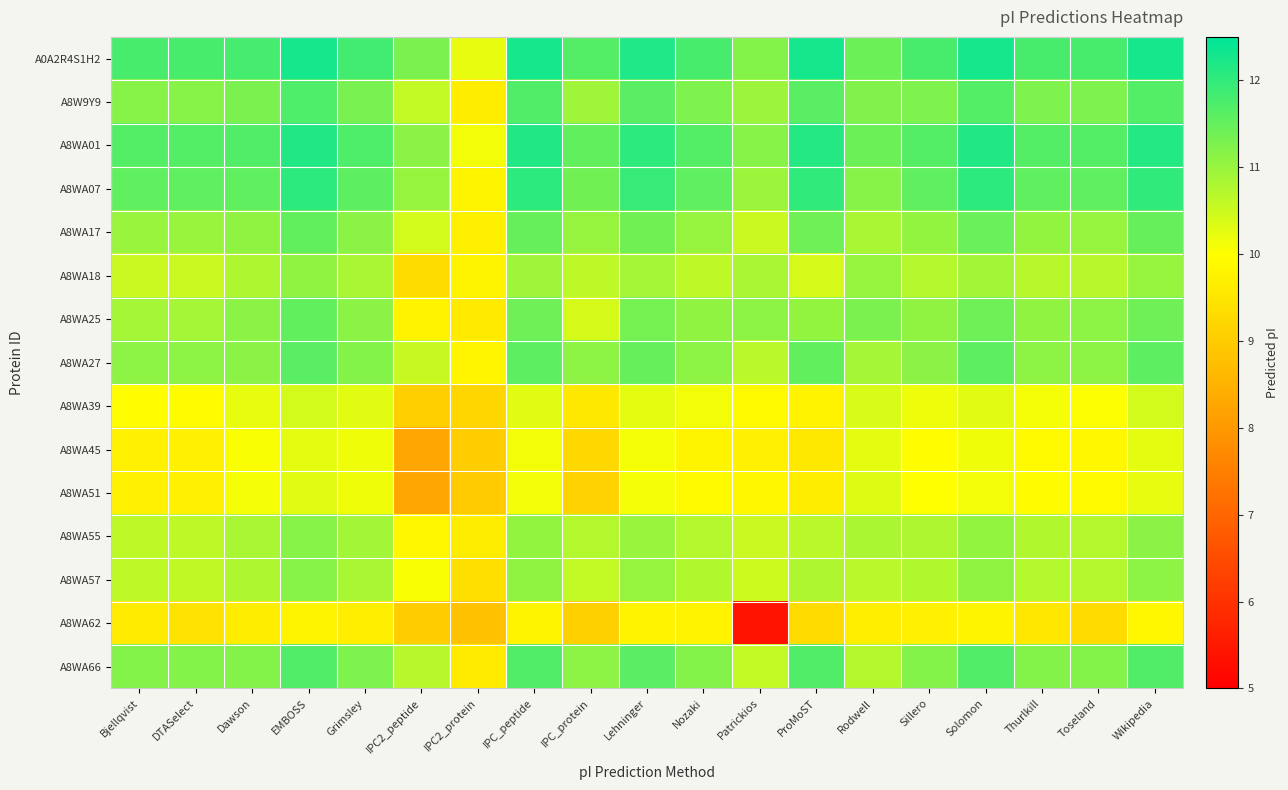

Reading right to left, list all the values displayed in this chart.

A0A2R4S1H2: Wikipedia=12.3	Toseland=11.8	Thurlkill=11.8	Solomon=12.3	Sillero=11.8	Rodwell=11.4	ProMoST=12.3	Patrickios=11.2	Nozaki=11.8	Lehninger=12.2	IPC_protein=11.7	IPC_peptide=12.3	IPC2_protein=10.2	IPC2_peptide=11.3	Grimsley=11.8	EMBOSS=12.3	Dawson=11.8	DTASelect=11.8	Bjellqvist=11.8
A8W9Y9: Wikipedia=11.7	Toseland=11.3	Thurlkill=11.3	Solomon=11.7	Sillero=11.3	Rodwell=11.2	ProMoST=11.6	Patrickios=10.9	Nozaki=11.3	Lehninger=11.6	IPC_protein=10.9	IPC_peptide=11.7	IPC2_protein=9.6	IPC2_peptide=10.6	Grimsley=11.3	EMBOSS=11.7	Dawson=11.3	DTASelect=11.2	Bjellqvist=11.2
A8WA01: Wikipedia=12.1	Toseland=11.7	Thurlkill=11.7	Solomon=12.1	Sillero=11.7	Rodwell=11.4	ProMoST=12.1	Patrickios=11.2	Nozaki=11.7	Lehninger=12.0	IPC_protein=11.5	IPC_peptide=12.1	IPC2_protein=10.1	IPC2_peptide=11.1	Grimsley=11.7	EMBOSS=12.2	Dawson=11.7	DTASelect=11.7	Bjellqvist=11.7
A8WA07: Wikipedia=12.0	Toseland=11.5	Thurlkill=11.5	Solomon=12.0	Sillero=11.5	Rodwell=11.2	ProMoST=12.0	Patrickios=10.9	Nozaki=11.5	Lehninger=11.9	IPC_protein=11.4	IPC_peptide=12.0	IPC2_protein=9.8	IPC2_peptide=11.0	Grimsley=11.6	EMBOSS=12.0	Dawson=11.5	DTASelect=11.5	Bjellqvist=11.5
A8WA17: Wikipedia=11.5	Toseland=11.0	Thurlkill=11.0	Solomon=11.5	Sillero=11.0	Rodwell=10.8	ProMoST=11.4	Patrickios=10.5	Nozaki=11.0	Lehninger=11.4	IPC_protein=11.0	IPC_peptide=11.5	IPC2_protein=9.7	IPC2_peptide=10.4	Grimsley=11.1	EMBOSS=11.5	Dawson=11.1	DTASelect=11.0	Bjellqvist=11.0
A8WA18: Wikipedia=11.0	Toseland=10.7	Thurlkill=10.7	Solomon=10.9	Sillero=10.7	Rodwell=11.0	ProMoST=10.4	Patrickios=10.8	Nozaki=10.6	Lehninger=10.9	IPC_protein=10.6	IPC_peptide=10.9	IPC2_protein=9.8	IPC2_peptide=9.3	Grimsley=10.8	EMBOSS=11.1	Dawson=10.8	DTASelect=10.5	Bjellqvist=10.5
A8WA25: Wikipedia=11.4	Toseland=11.1	Thurlkill=11.1	Solomon=11.4	Sillero=11.1	Rodwell=11.3	ProMoST=11.0	Patrickios=11.1	Nozaki=11.1	Lehninger=11.3	IPC_protein=10.4	IPC_peptide=11.4	IPC2_protein=9.6	IPC2_peptide=9.8	Grimsley=11.1	EMBOSS=11.5	Dawson=11.1	DTASelect=10.9	Bjellqvist=10.9
A8WA27: Wikipedia=11.6	Toseland=11.1	Thurlkill=11.1	Solomon=11.6	Sillero=11.1	Rodwell=10.9	ProMoST=11.5	Patrickios=10.7	Nozaki=11.1	Lehninger=11.5	IPC_protein=11.1	IPC_peptide=11.6	IPC2_protein=9.8	IPC2_peptide=10.5	Grimsley=11.2	EMBOSS=11.6	Dawson=11.1	DTASelect=11.1	Bjellqvist=11.1
A8WA39: Wikipedia=10.4	Toseland=10.0	Thurlkill=10.1	Solomon=10.3	Sillero=10.2	Rodwell=10.4	ProMoST=9.8	Patrickios=9.9	Nozaki=10.1	Lehninger=10.2	IPC_protein=9.6	IPC_peptide=10.3	IPC2_protein=9.2	IPC2_peptide=9.0	Grimsley=10.3	EMBOSS=10.4	Dawson=10.2	DTASelect=9.9	Bjellqvist=10.0
A8WA45: Wikipedia=10.2	Toseland=9.8	Thurlkill=9.9	Solomon=10.1	Sillero=10.0	Rodwell=10.2	ProMoST=9.6	Patrickios=9.7	Nozaki=9.8	Lehninger=10.1	IPC_protein=9.2	IPC_peptide=10.1	IPC2_protein=9.0	IPC2_peptide=8.3	Grimsley=10.1	EMBOSS=10.2	Dawson=10.1	DTASelect=9.7	Bjellqvist=9.7
A8WA51: Wikipedia=10.2	Toseland=9.9	Thurlkill=9.9	Solomon=10.1	Sillero=10.0	Rodwell=10.3	ProMoST=9.6	Patrickios=9.8	Nozaki=9.9	Lehninger=10.1	IPC_protein=9.1	IPC_peptide=10.1	IPC2_protein=9.0	IPC2_peptide=8.3	Grimsley=10.1	EMBOSS=10.3	Dawson=10.1	DTASelect=9.7	Bjellqvist=9.7
A8WA55: Wikipedia=11.1	Toseland=10.7	Thurlkill=10.7	Solomon=11.0	Sillero=10.8	Rodwell=10.8	ProMoST=10.7	Patrickios=10.5	Nozaki=10.7	Lehninger=11.0	IPC_protein=10.7	IPC_peptide=11.0	IPC2_protein=9.6	IPC2_peptide=9.8	Grimsley=10.9	EMBOSS=11.2	Dawson=10.8	DTASelect=10.6	Bjellqvist=10.6
A8WA57: Wikipedia=11.1	Toseland=10.7	Thurlkill=10.7	Solomon=11.1	Sillero=10.8	Rodwell=10.7	ProMoST=10.8	Patrickios=10.5	Nozaki=10.7	Lehninger=11.0	IPC_protein=10.6	IPC_peptide=11.1	IPC2_protein=9.4	IPC2_peptide=10.1	Grimsley=10.8	EMBOSS=11.2	Dawson=10.8	DTASelect=10.6	Bjellqvist=10.6
A8WA62: Wikipedia=9.8	Toseland=9.3	Thurlkill=9.5	Solomon=9.8	Sillero=9.7	Rodwell=9.7	ProMoST=9.3	Patrickios=5.4	Nozaki=9.8	Lehninger=9.8	IPC_protein=9.1	IPC_peptide=9.8	IPC2_protein=8.8	IPC2_peptide=9.0	Grimsley=9.7	EMBOSS=9.8	Dawson=9.6	DTASelect=9.5	Bjellqvist=9.6
A8WA66: Wikipedia=11.7	Toseland=11.2	Thurlkill=11.2	Solomon=11.7	Sillero=11.2	Rodwell=10.7	ProMoST=11.7	Patrickios=10.6	Nozaki=11.2	Lehninger=11.6	IPC_protein=11.1	IPC_peptide=11.7	IPC2_protein=9.6	IPC2_peptide=10.7	Grimsley=11.3	EMBOSS=11.7	Dawson=11.2	DTASelect=11.2	Bjellqvist=11.2